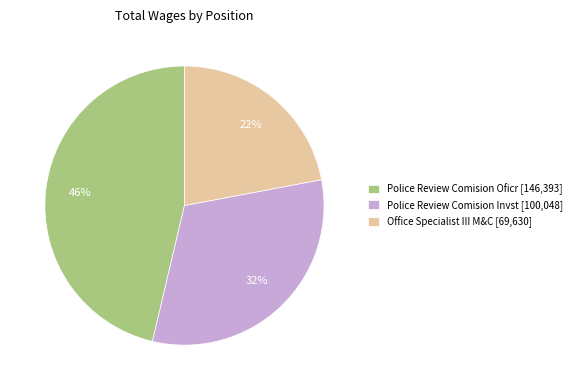

Is Police Review Comision Oficr the majority of the pie?

No